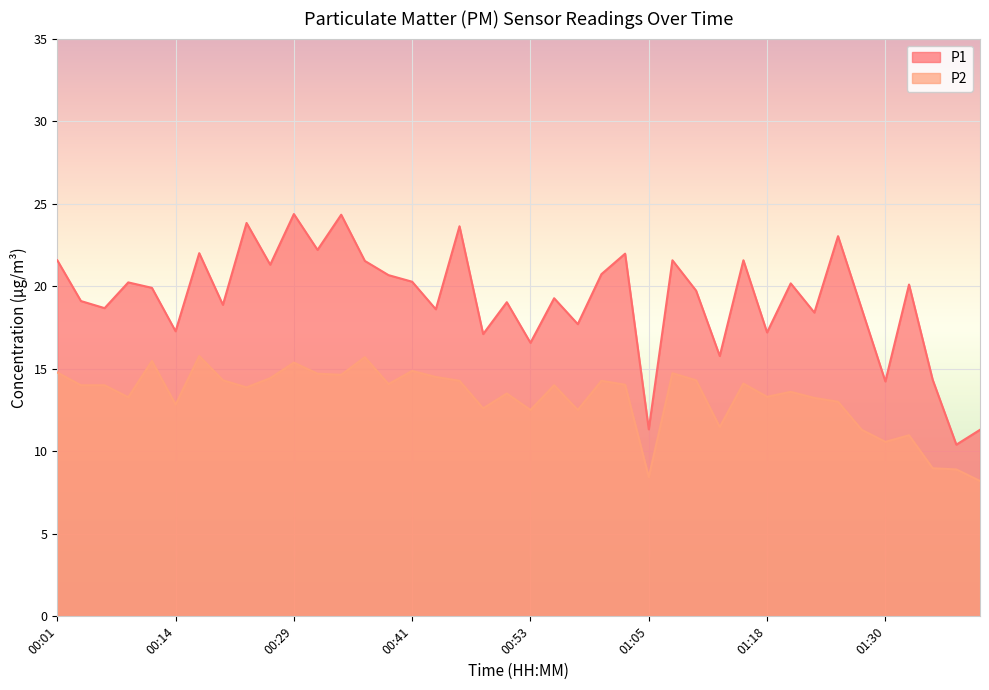

True or false: P1 has more than 0 points higher than both neighbors.

True